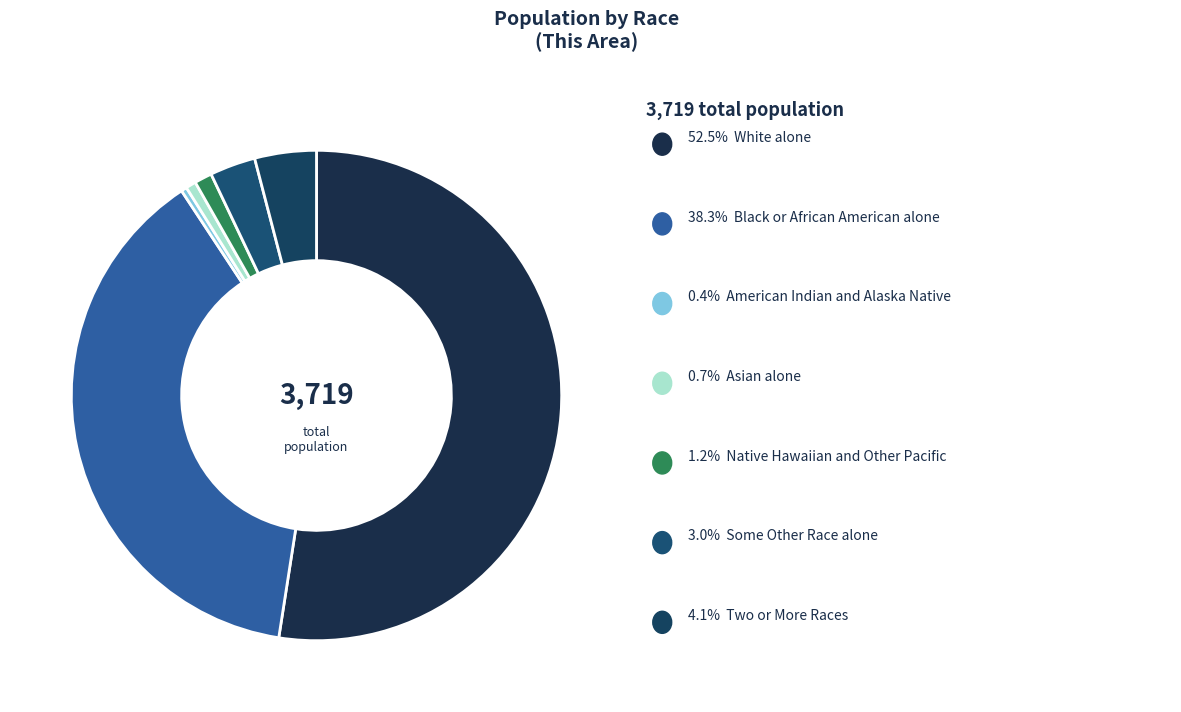

Count the number of slices in the pie.

7